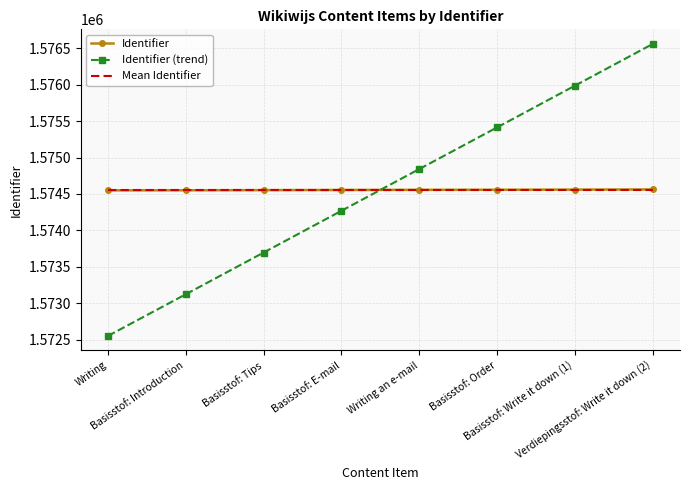

What are all the series names shown in the legend?

Identifier, Identifier (trend), Mean Identifier